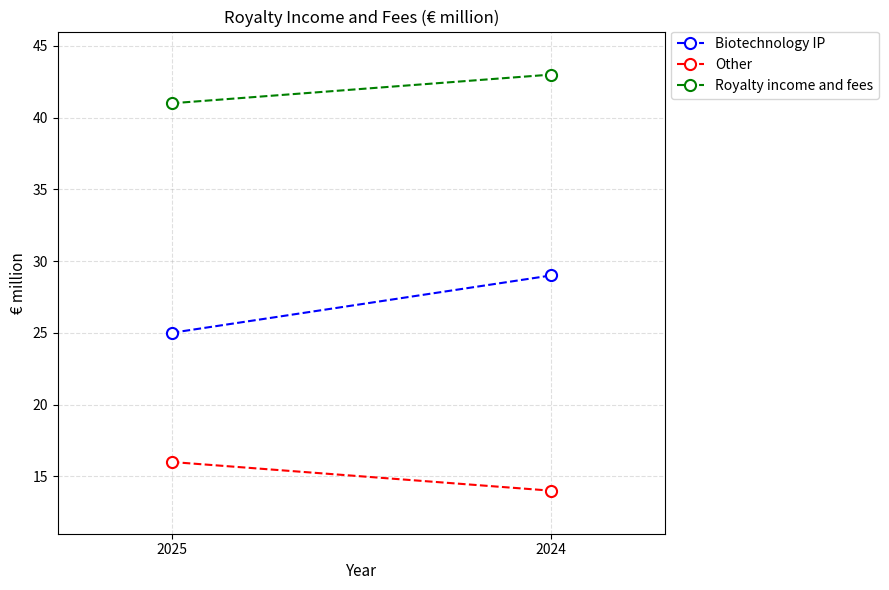

At which category is the sum across all series the highest?

2024